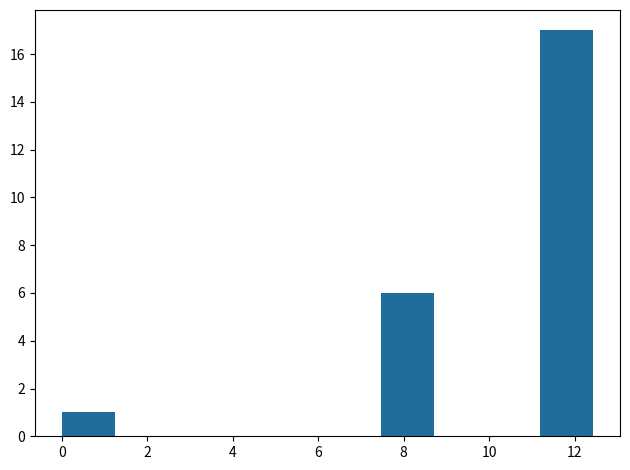

Reading left to right, list every bar in this chart as the range it spans on the x-axis followed by its height. Neither the bar edges nor the heights are printed on the chart, so give them approximately, as read against the axes.

0.0 to 1.2: 1
1.2 to 2.4: 0
2.4 to 3.8: 0
3.8 to 5.0: 0
5.0 to 6.2: 0
6.2 to 7.4: 0
7.4 to 8.8: 6
8.8 to 10.0: 0
10.0 to 11.2: 0
11.2 to 12.4: 17